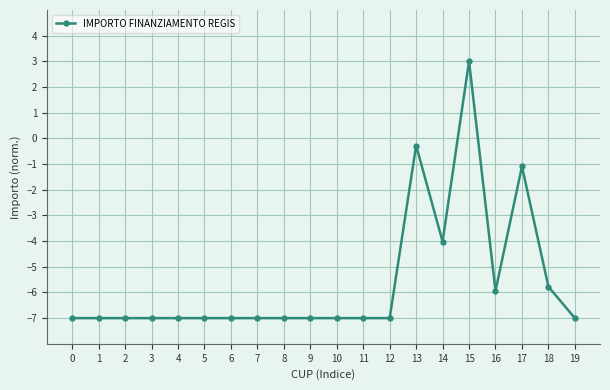

What is the approximate value at 13?

-0.3